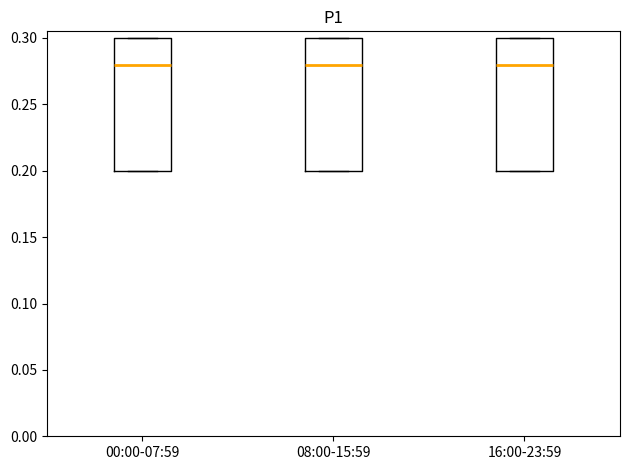

Reading left to right, read every box against the y-axis: the position of its median line, the range the box covers, and the ends of its whiskers. The values are not printed on the chart, so give them approximately, as read against the axis.

00:00-07:59: median 0.28, box 0.20 to 0.30, whiskers 0.20 to 0.30
08:00-15:59: median 0.28, box 0.20 to 0.30, whiskers 0.20 to 0.30
16:00-23:59: median 0.28, box 0.20 to 0.30, whiskers 0.20 to 0.30